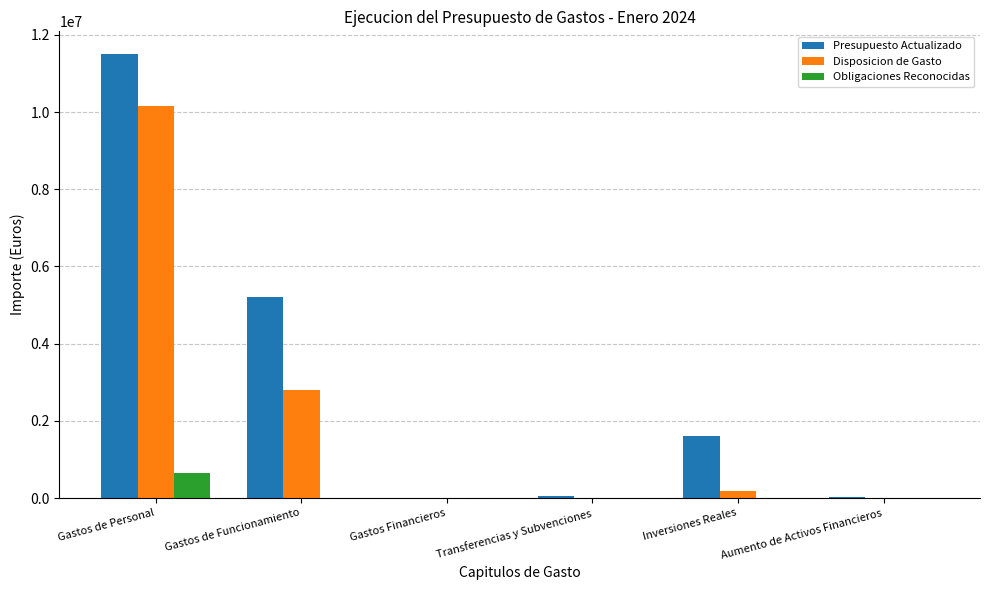

What is the sum of all Presupuesto Actualizado values?

18400000.0